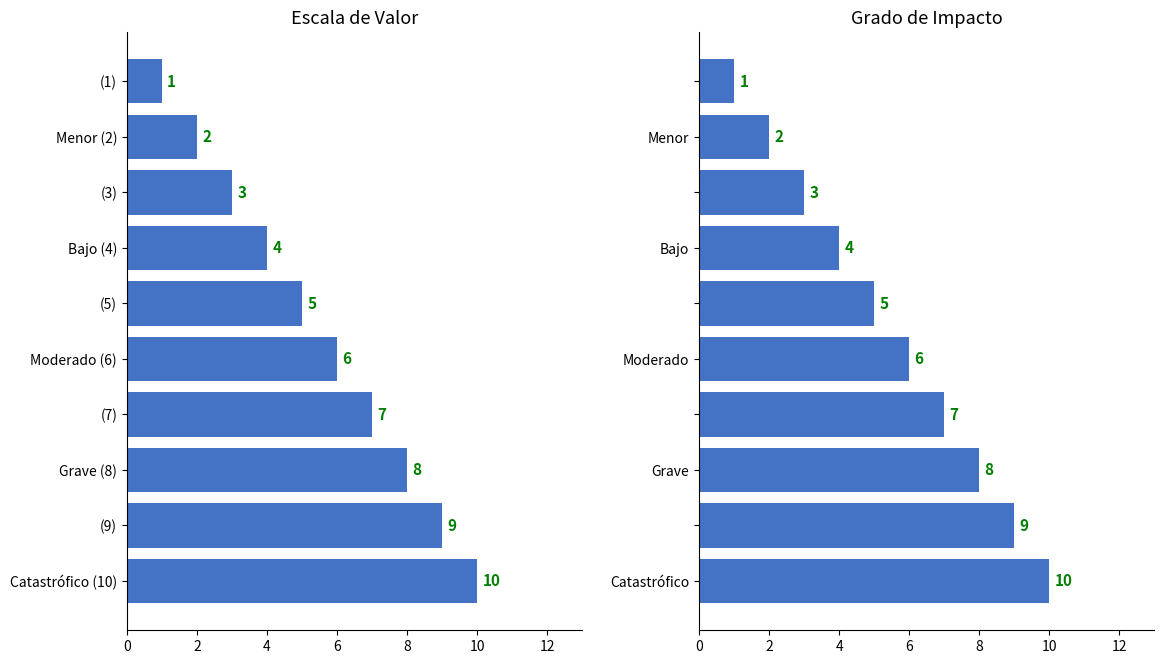

What is the difference between the second highest and minimum values in the Grado de Impacto series?

8